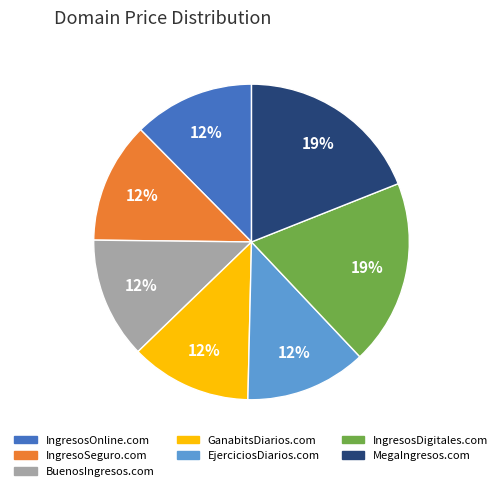

Combined, do IngresoSeguro.com and EjerciciosDiarios.com account for over 50%?

No